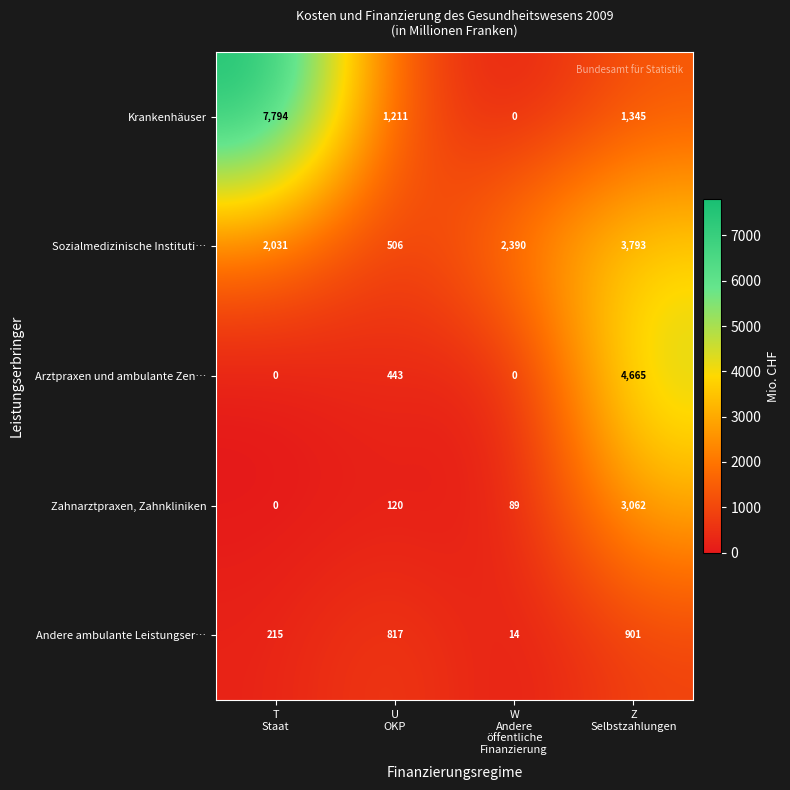

Reading right to left, transcribe all the data shown in this chart.

Krankenhäuser: 1345	0	1211	7794
Sozialmedizinische Instituti…: 3793	2390	506	2031
Arztpraxen und ambulante Zen…: 4665	0	443	0
Zahnarztpraxen, Zahnkliniken: 3062	89	120	0
Andere ambulante Leistungser…: 901	14	817	215